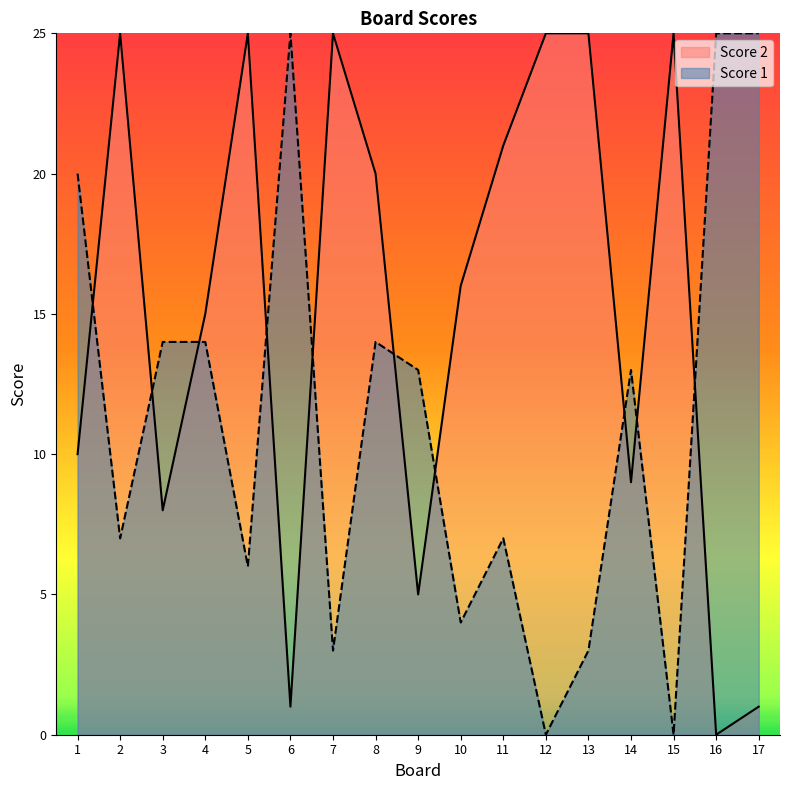

Reading left to right, extract all data points from this chart.

Score 1: 1=20	2=7	3=14	4=14	5=6	6=25	7=3	8=14	9=13	10=4	11=7	12=0	13=3	14=13	15=0	16=25	17=25
Score 2: 1=10	2=25	3=8	4=15	5=25	6=1	7=25	8=20	9=5	10=16	11=21	12=25	13=25	14=9	15=25	16=0	17=1